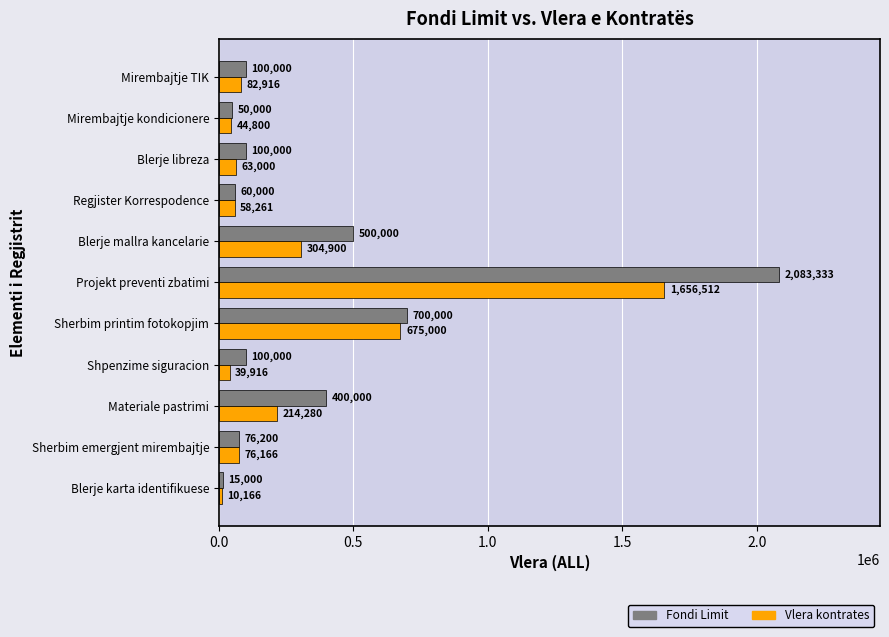

Which category has the highest value across all series?

Projekt preventi zbatimi